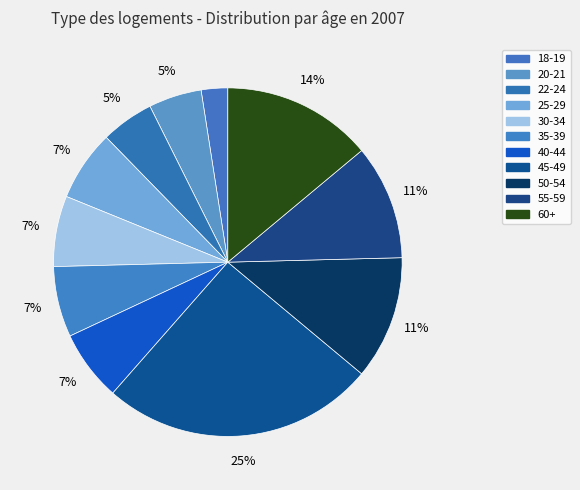

Count the number of slices in the pie.

11